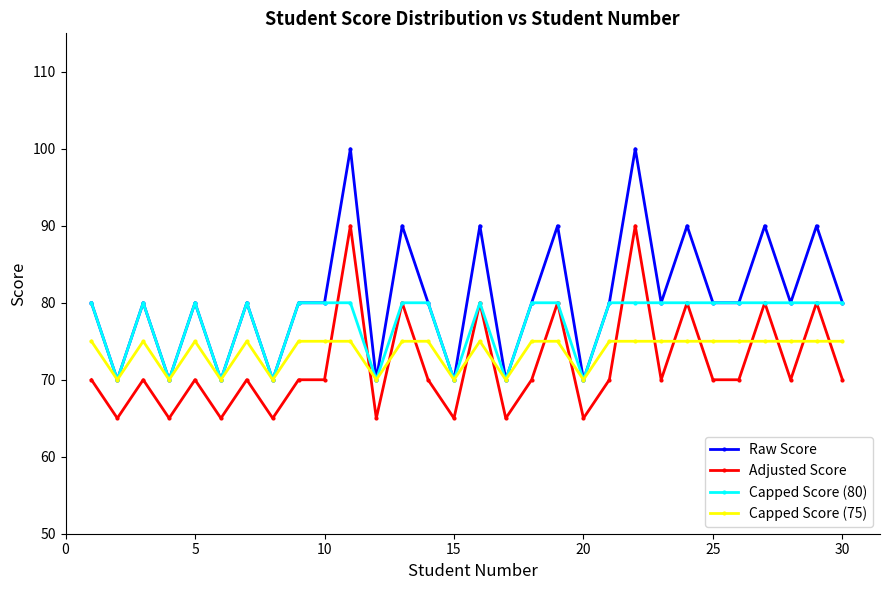

True or false: Adjusted Score has more than 1 points higher than both neighbors.

True